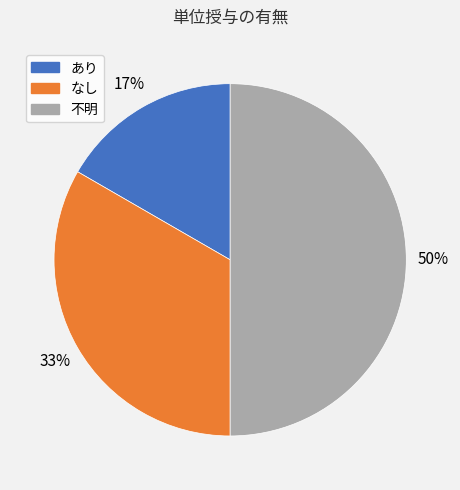

To the nearest percent, what portion does なし represent?

33%